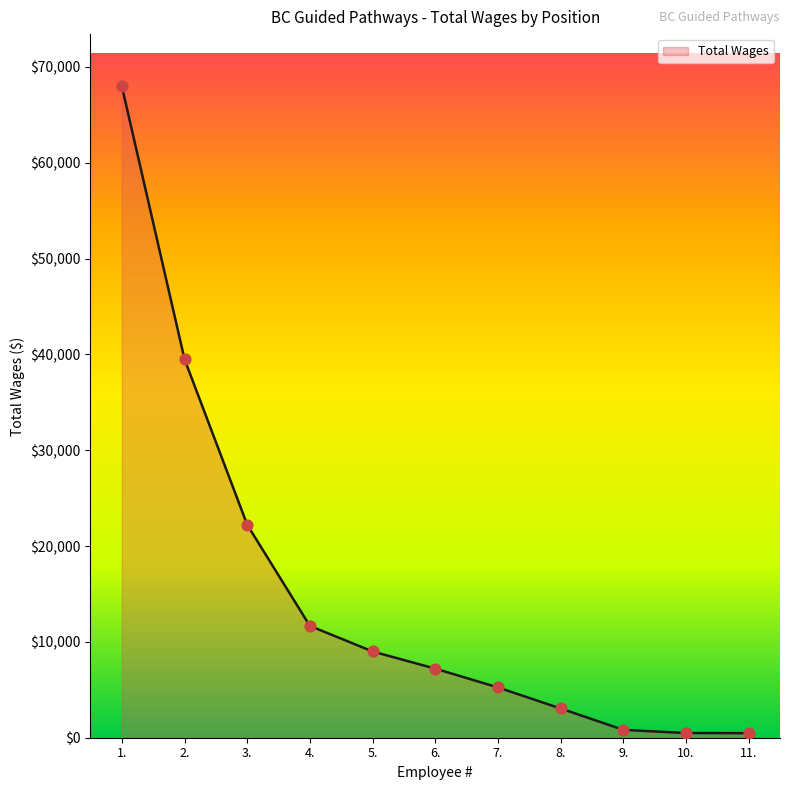

Approximately how many times larger is the value at 4. compared to 5.?

1.3